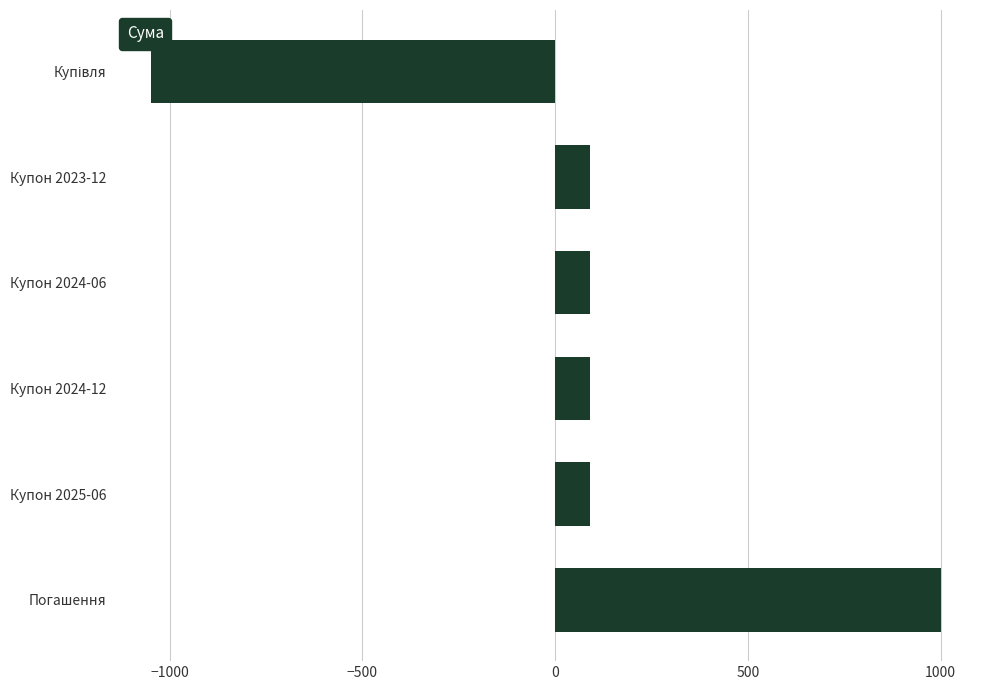

What is the sum of all values?

317.5